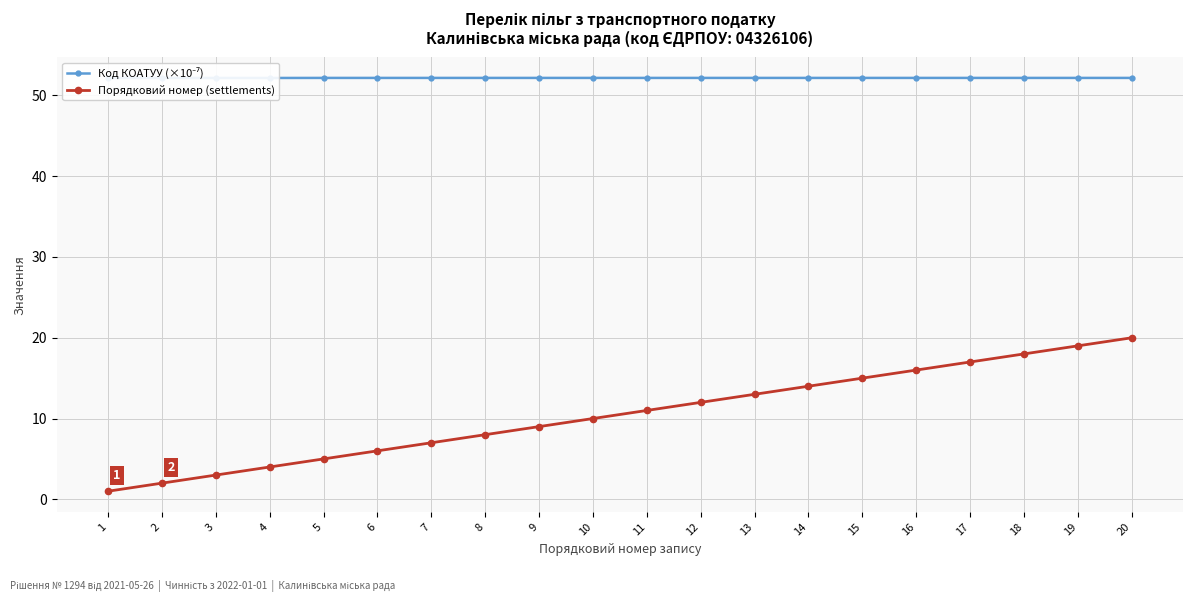

Count the number of categories in the chart.

20